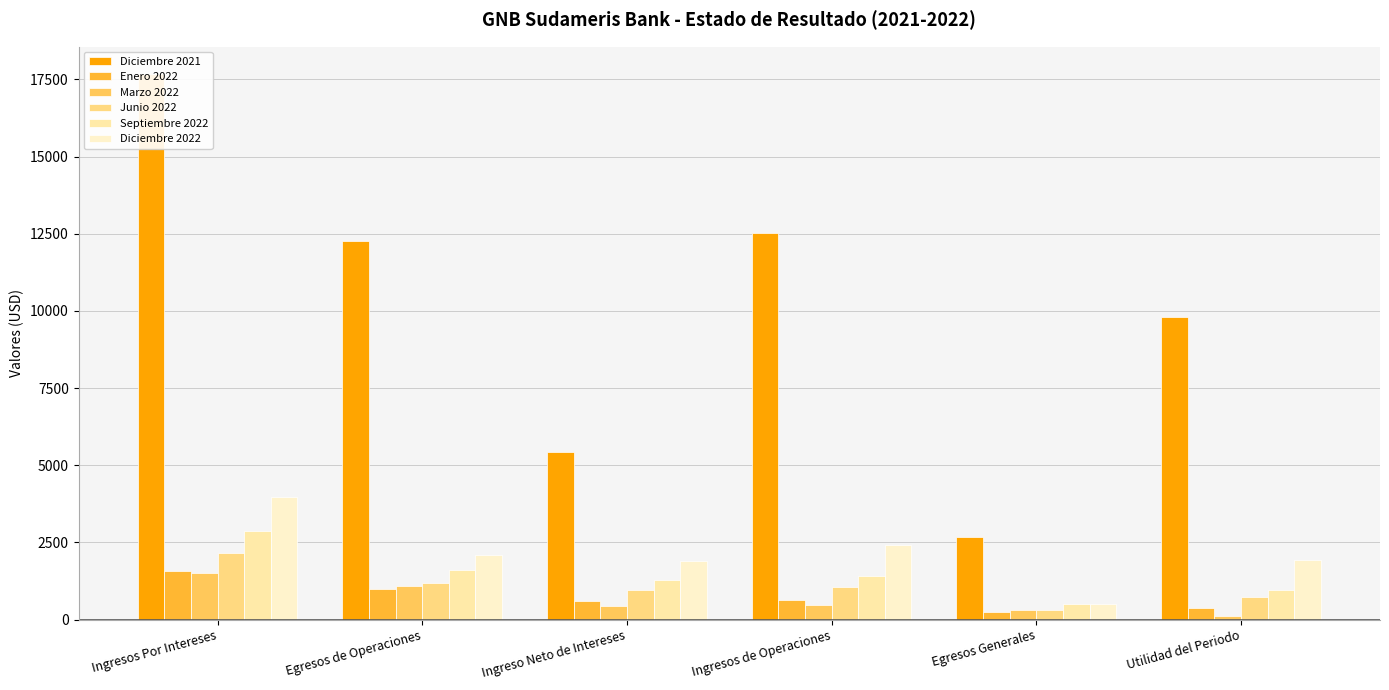

The Septiembre 2022 series shows 487.6 at Egresos Generales. True or false?

True